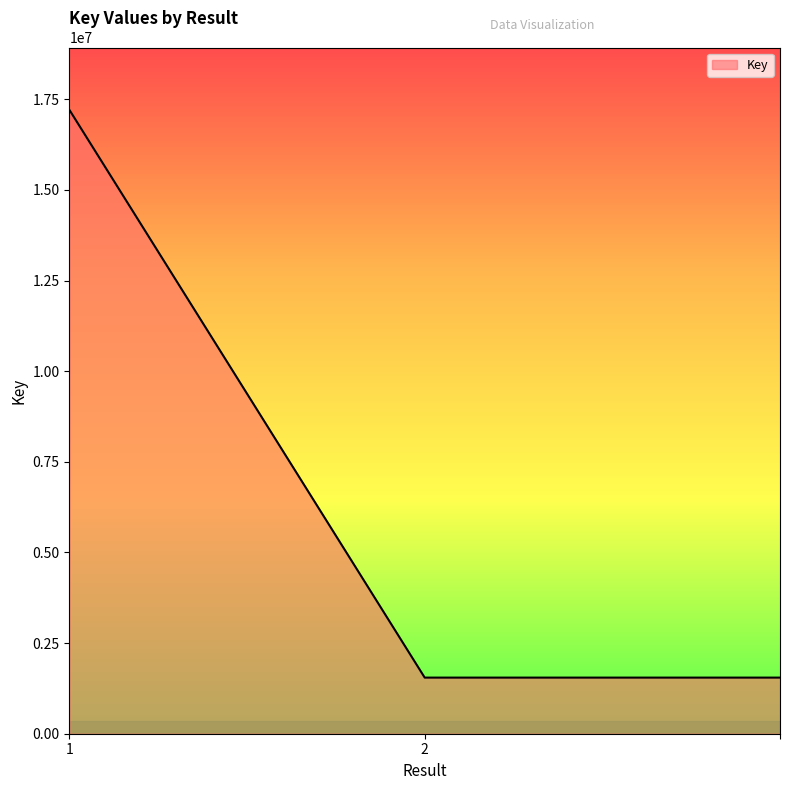

What is the maximum value shown in the chart?

17208688